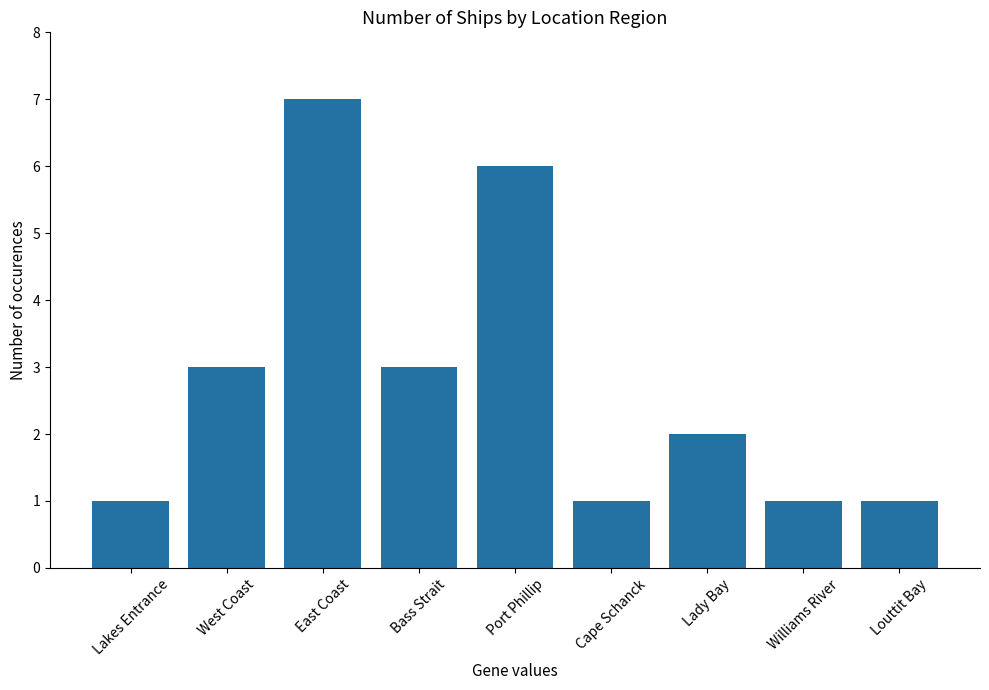

The value at Bass Strait is 2. True or false?

False